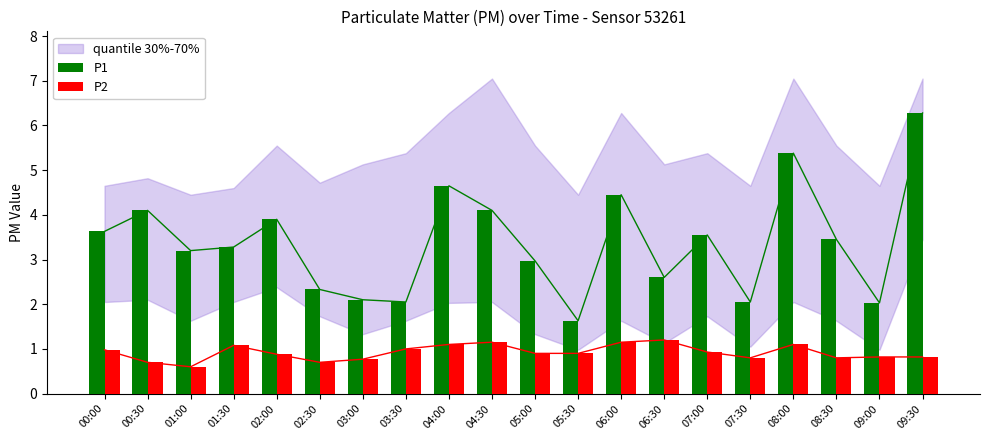

Which series has the largest range (max minus min)?

P1